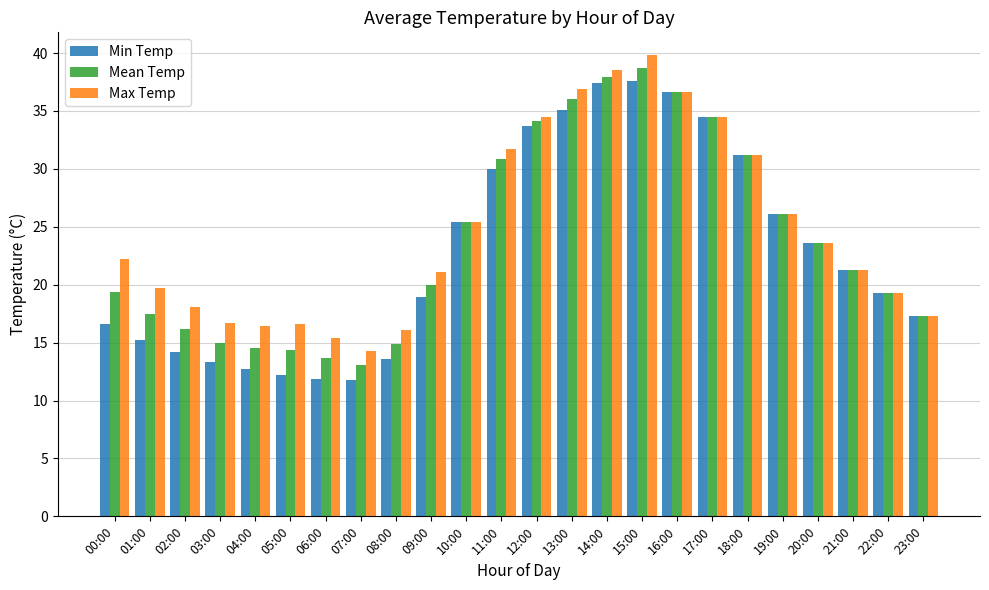

At how many categories does at least one series exceed 29?

8